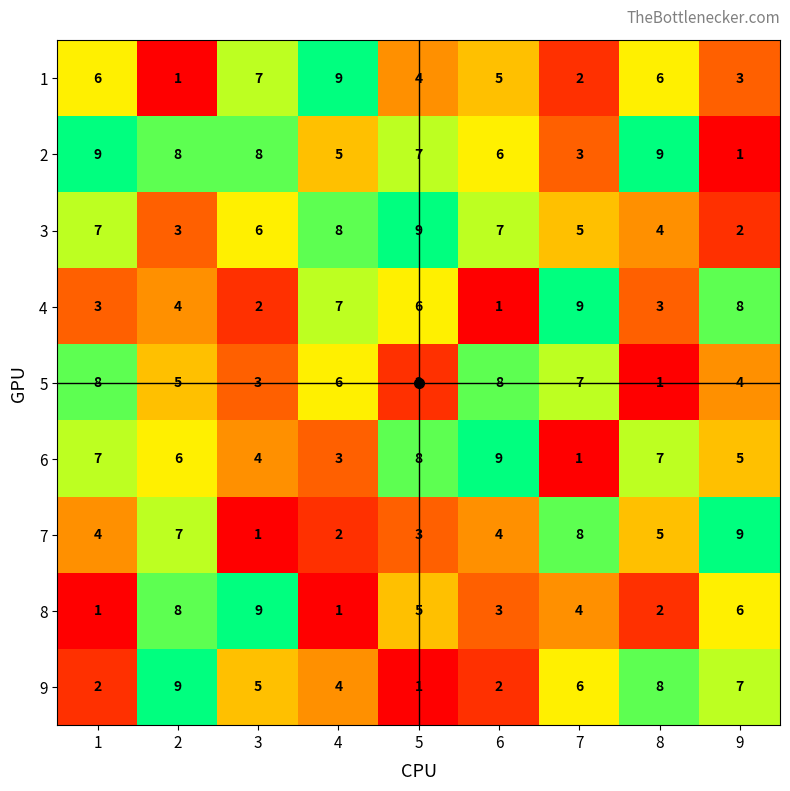

What is the maximum value for 1?

9